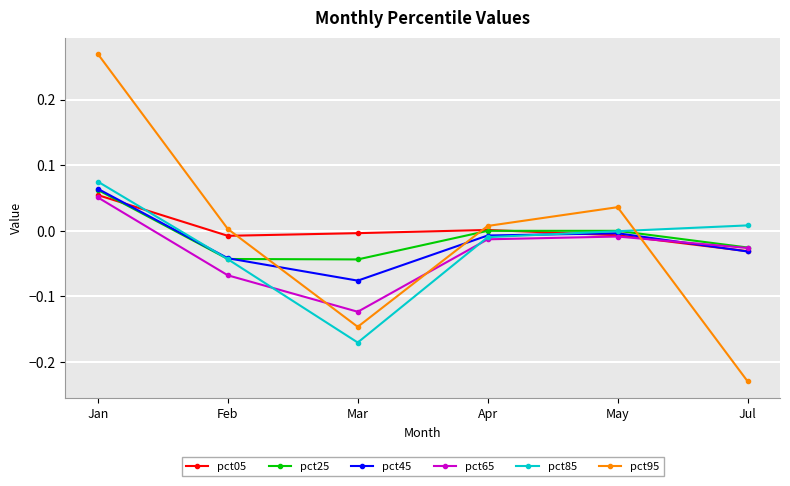

Which category has the lowest value across all series?

Jul